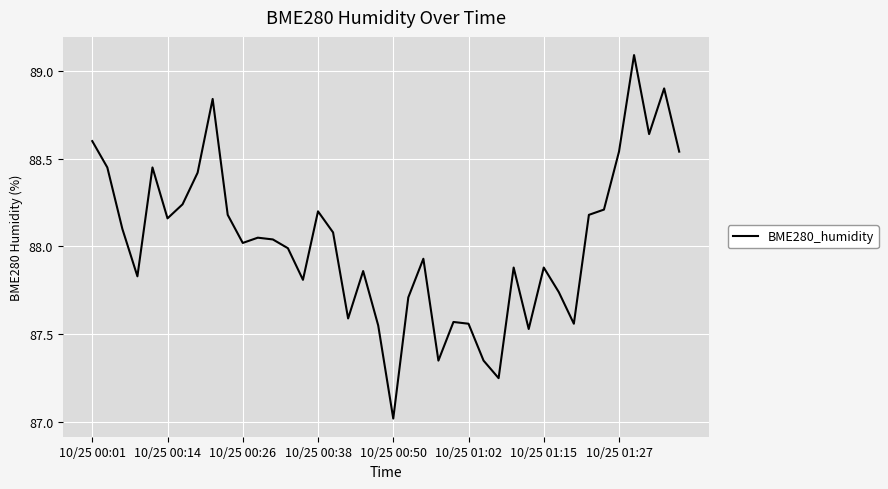

What is the difference between the second highest and minimum values?

1.9